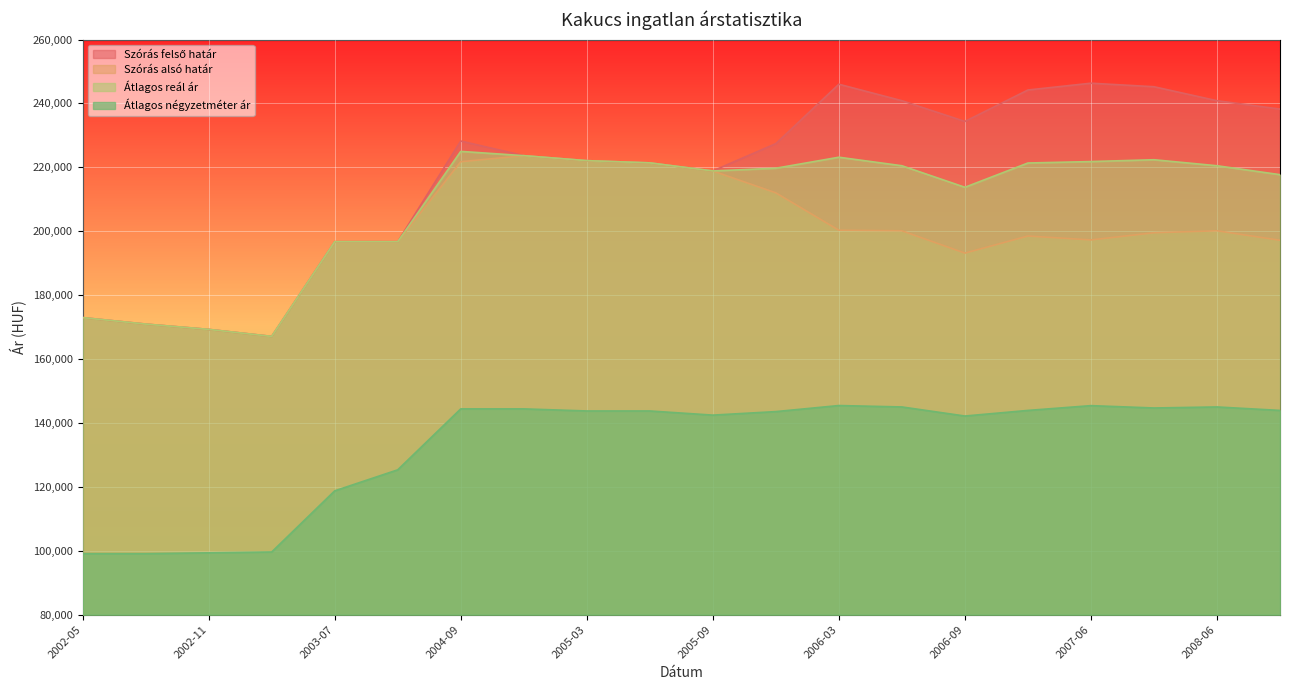

Where is the first local maximum for Átlagos reál ár?

2003-07